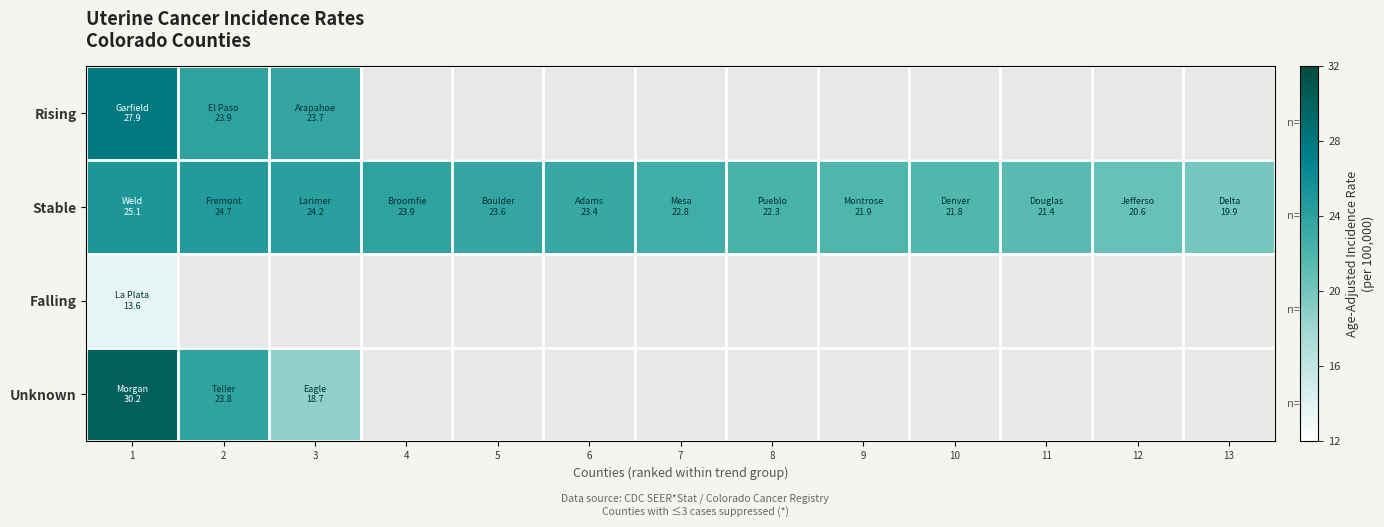

Between 5 and 3, which is larger?

3